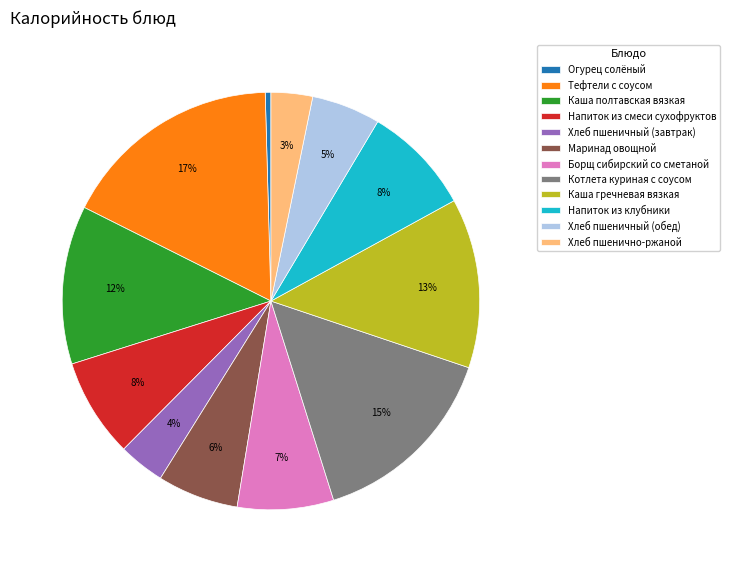

Count the number of slices in the pie.

12